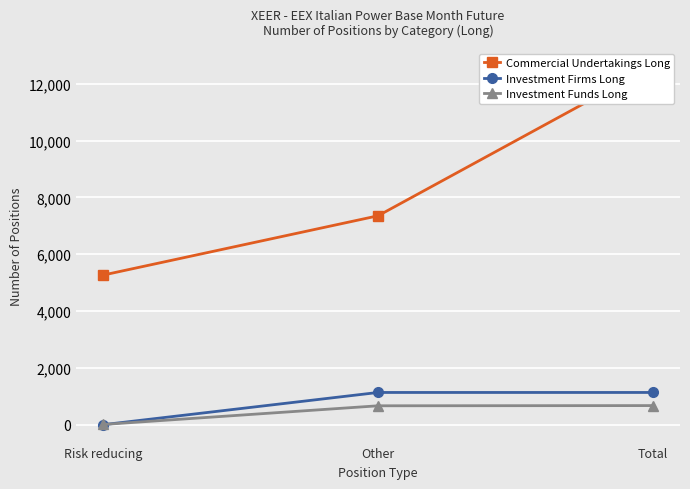

The Investment Funds Long series shows 7.0 at Risk reducing. True or false?

True